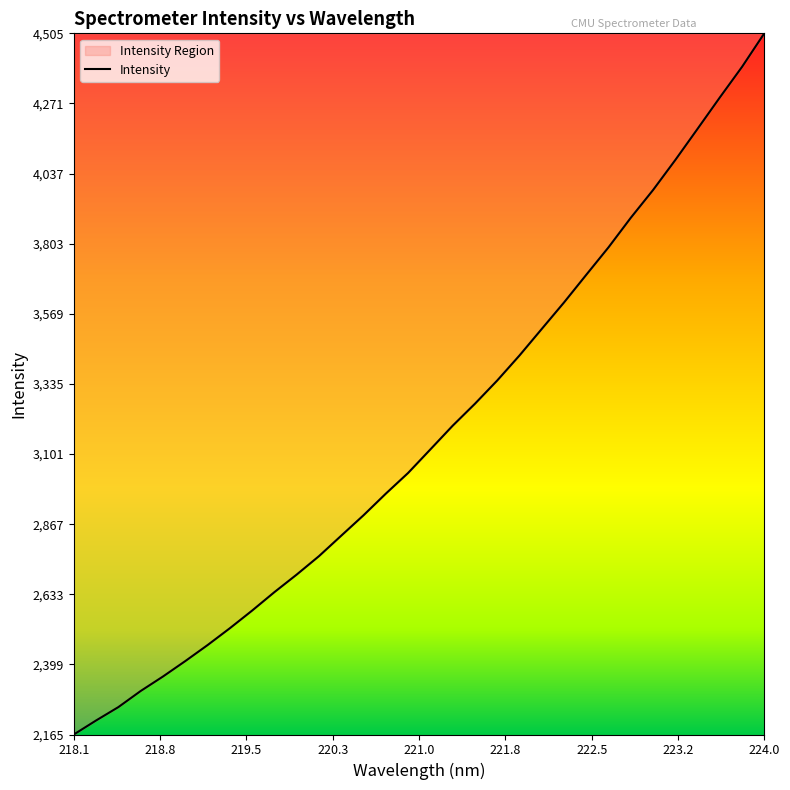

What is the maximum value shown in the chart?

4505.1